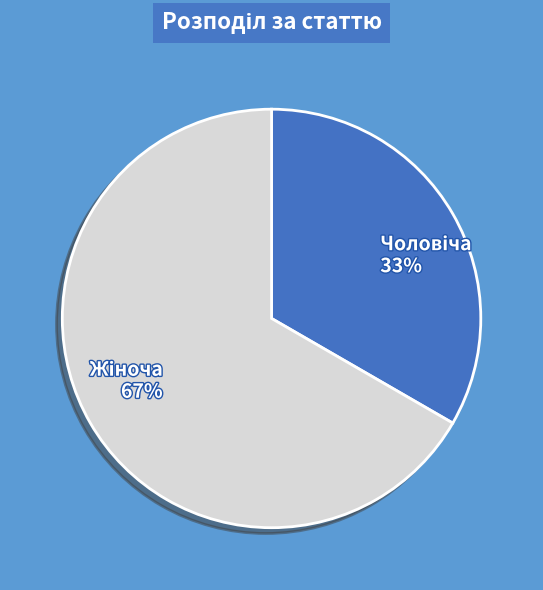

Is there any slice that represents more than half of the pie?

Yes